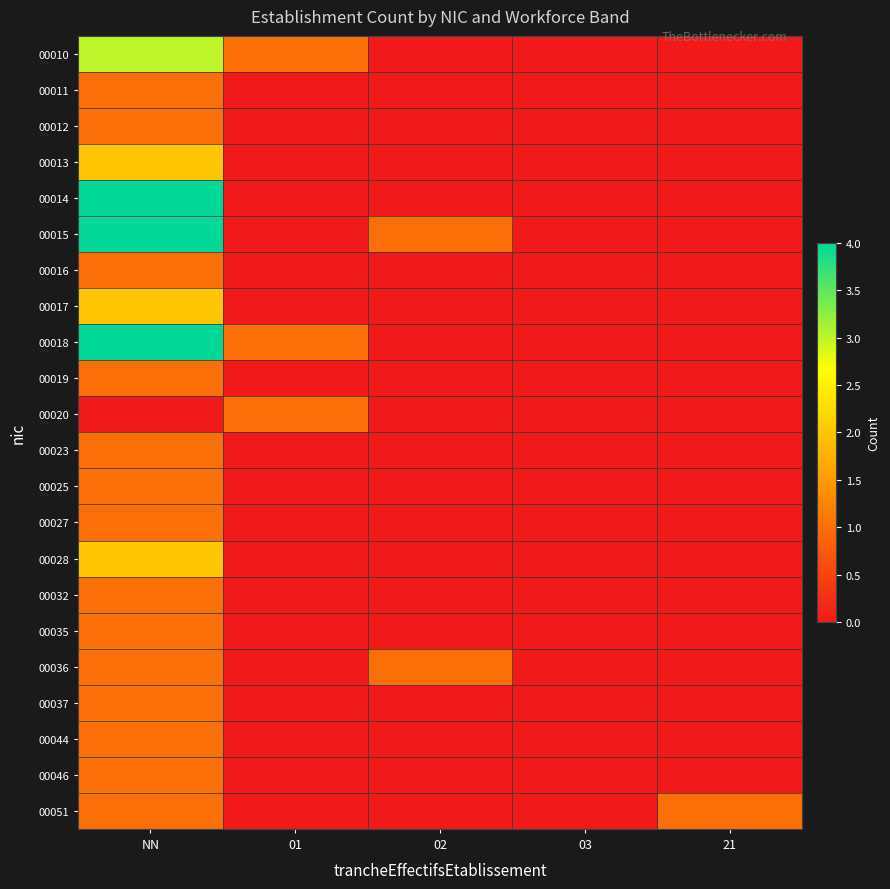

Which has a higher value, NN or 01?

NN